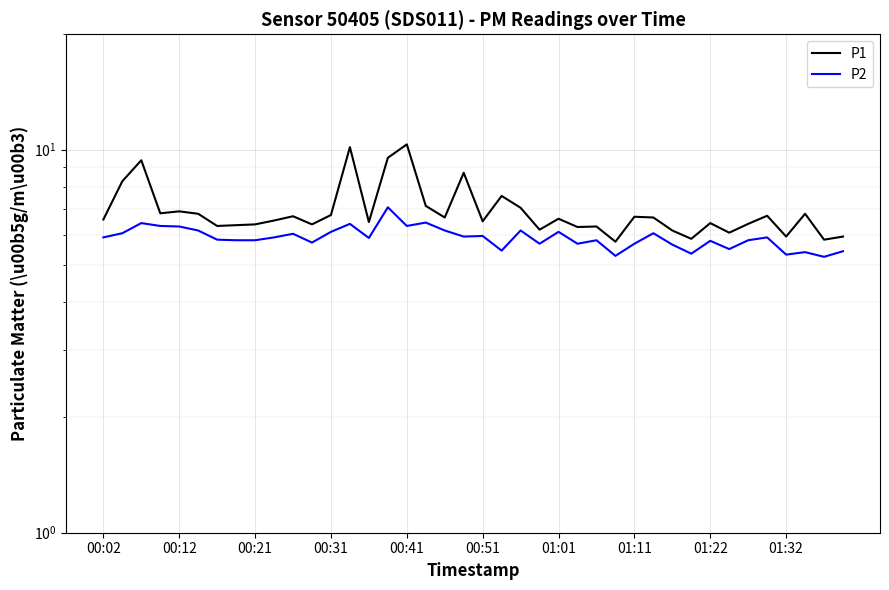

What is the difference between the highest and lowest values at 19?

2.8